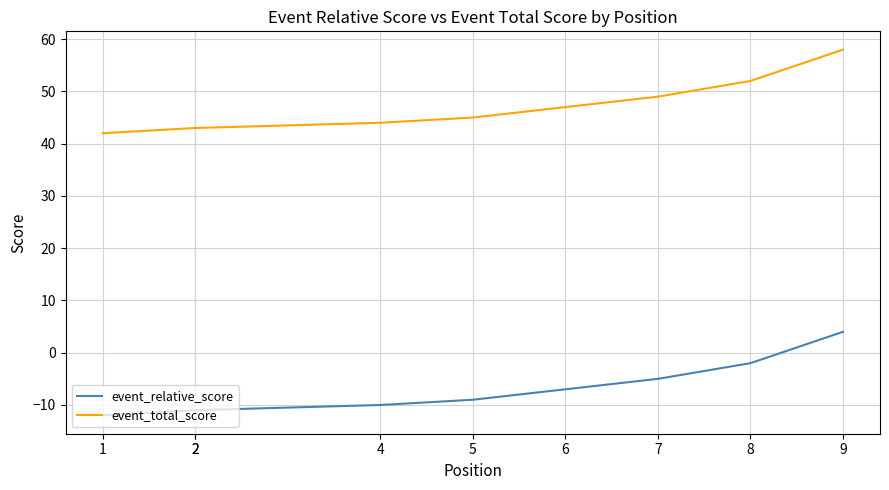

What is the greatest value displayed?

58